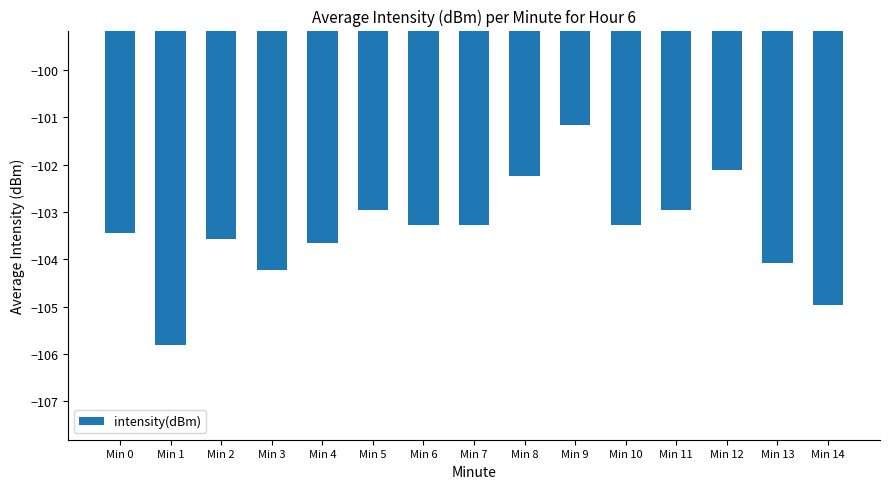

What is the value of the 7th bar from the left?

-103.3